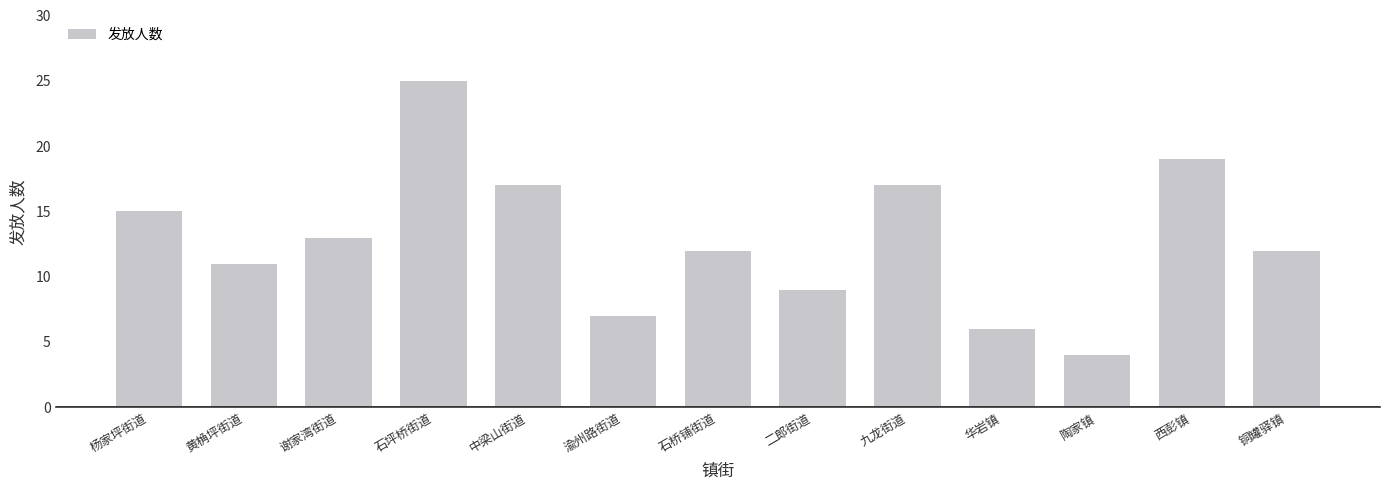

What is the label of the 5th bar from the left?

中梁山街道